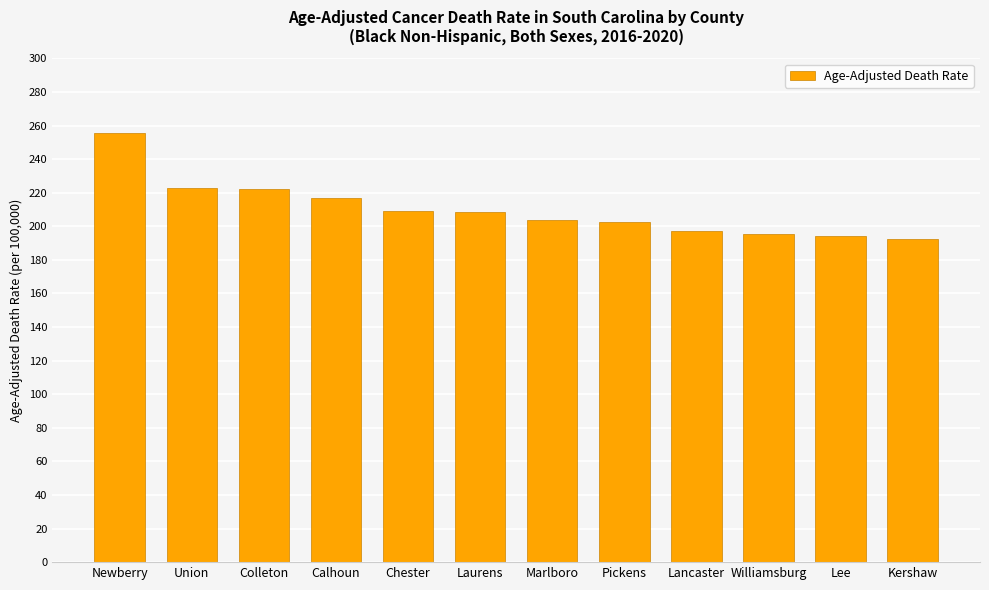

How many series are shown in this chart?

1